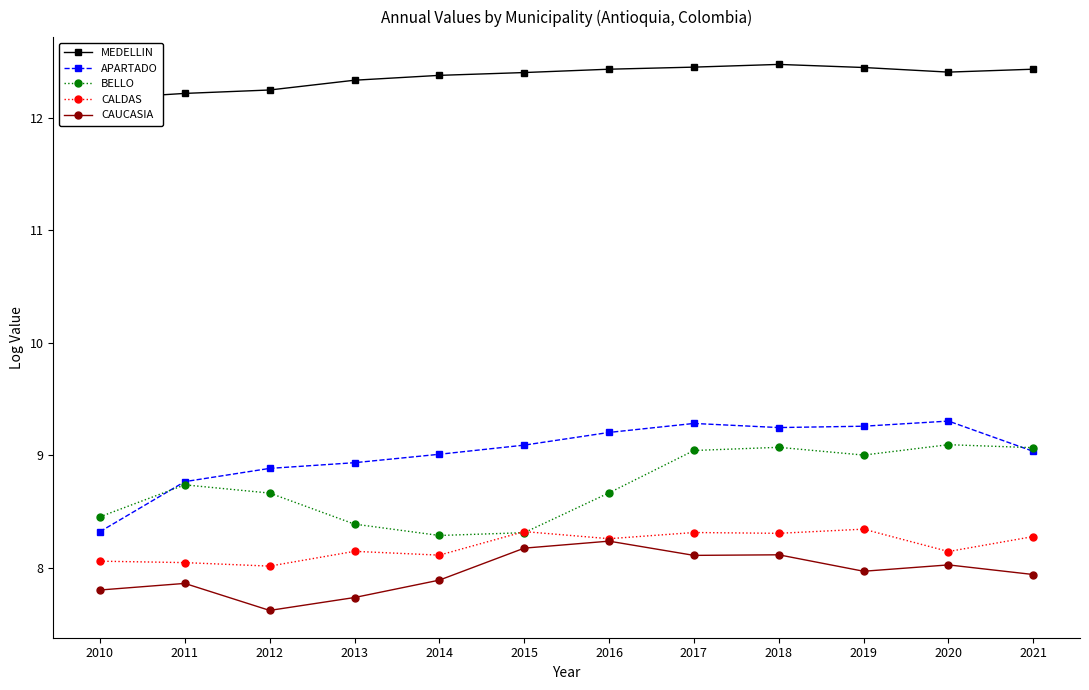

True or false: CAUCASIA and CALDAS cross at least once.

False